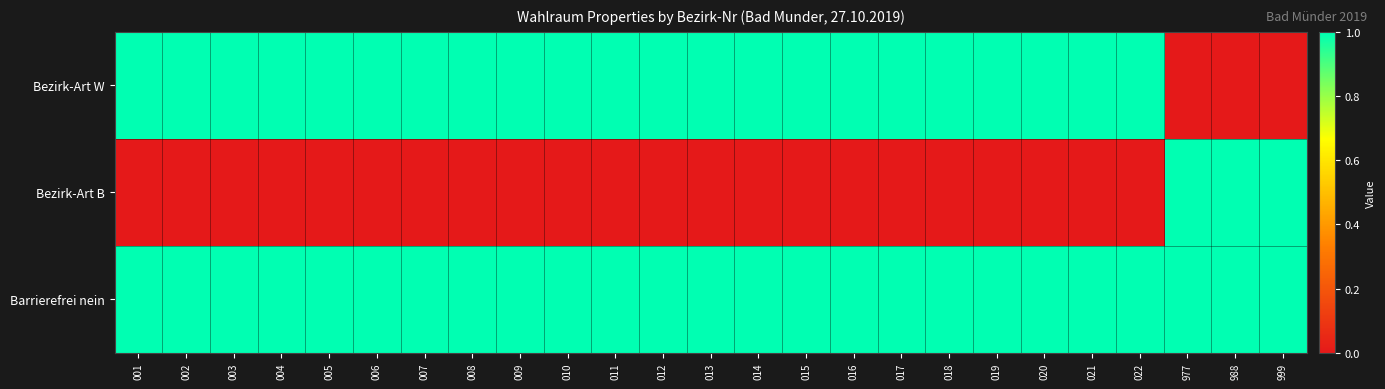

Rank the series at 015 from highest to lowest value.

Bezirk-Art W, Barrierefrei nein, Bezirk-Art B